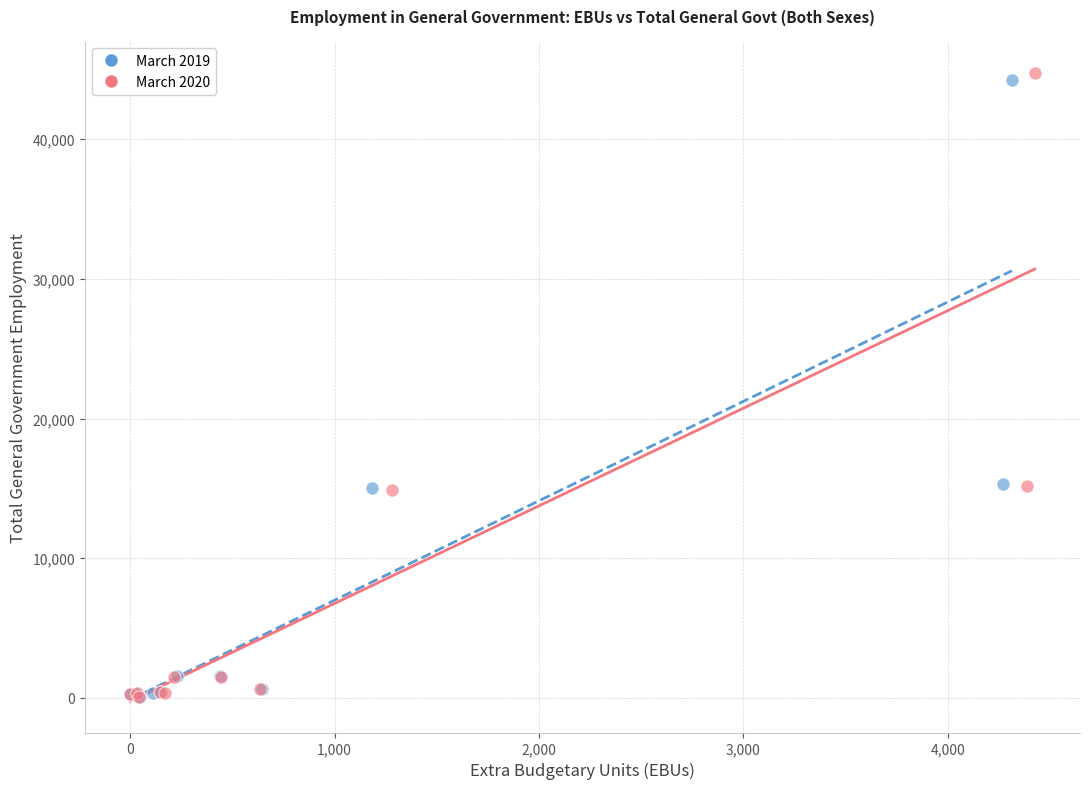

Which series contains the highest Y value?

March 2020